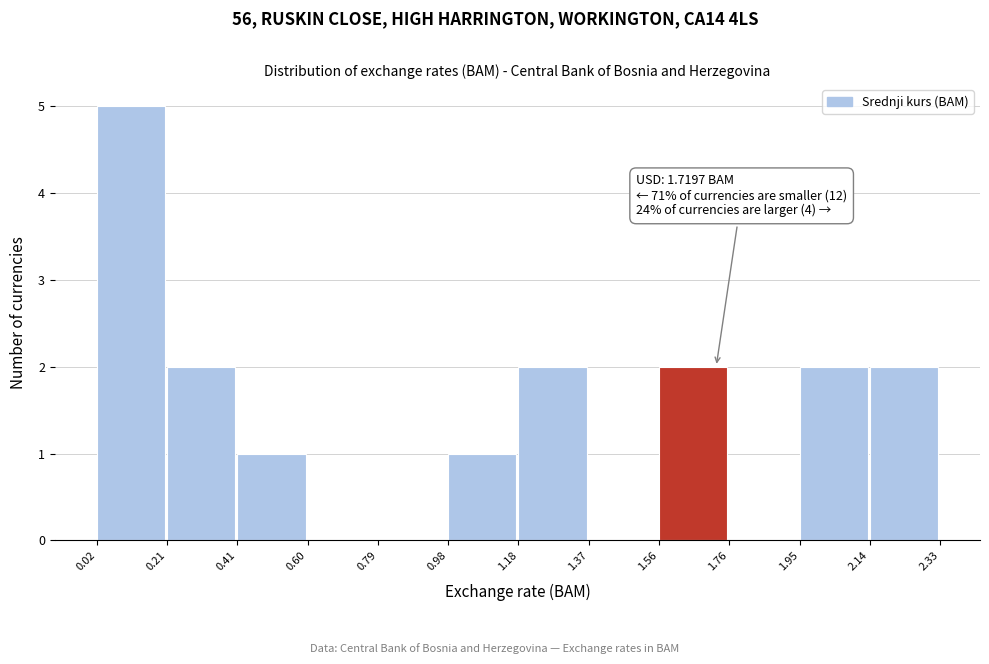

Over which range of the x-axis is the bar tallest?

0.02 to 0.21